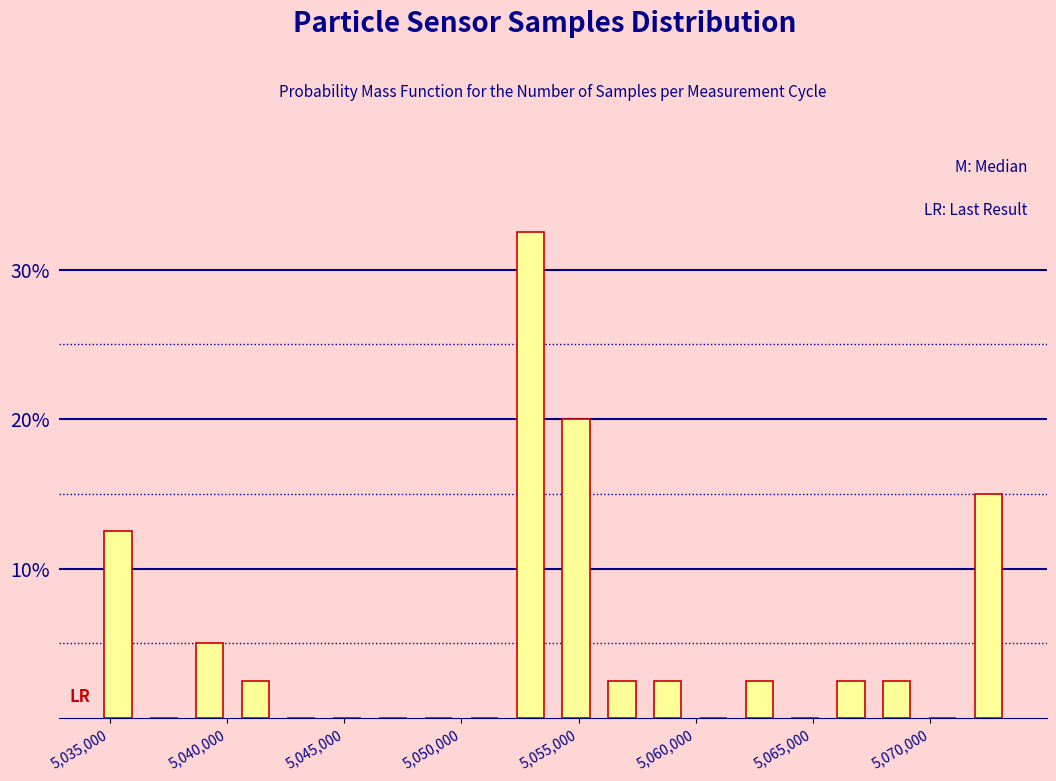

Around what value on the x-axis is the tallest bar? Give the approximate position of its centre, as read against the axis.

5053000